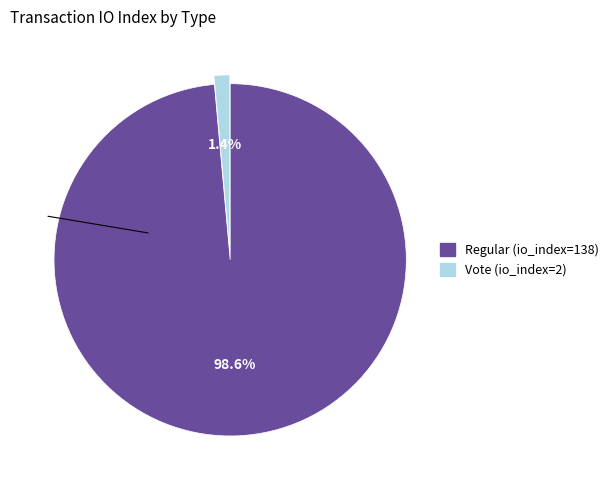

Is it true that Regular (io_index=138) is 99% of the pie?

True